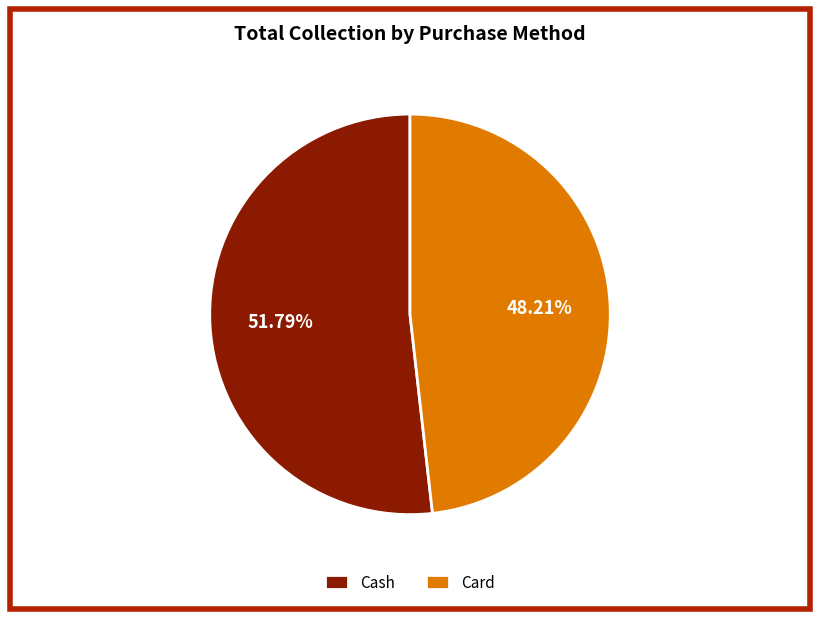

To the nearest percent, what is the difference between the largest and smallest slice percentages?

4%